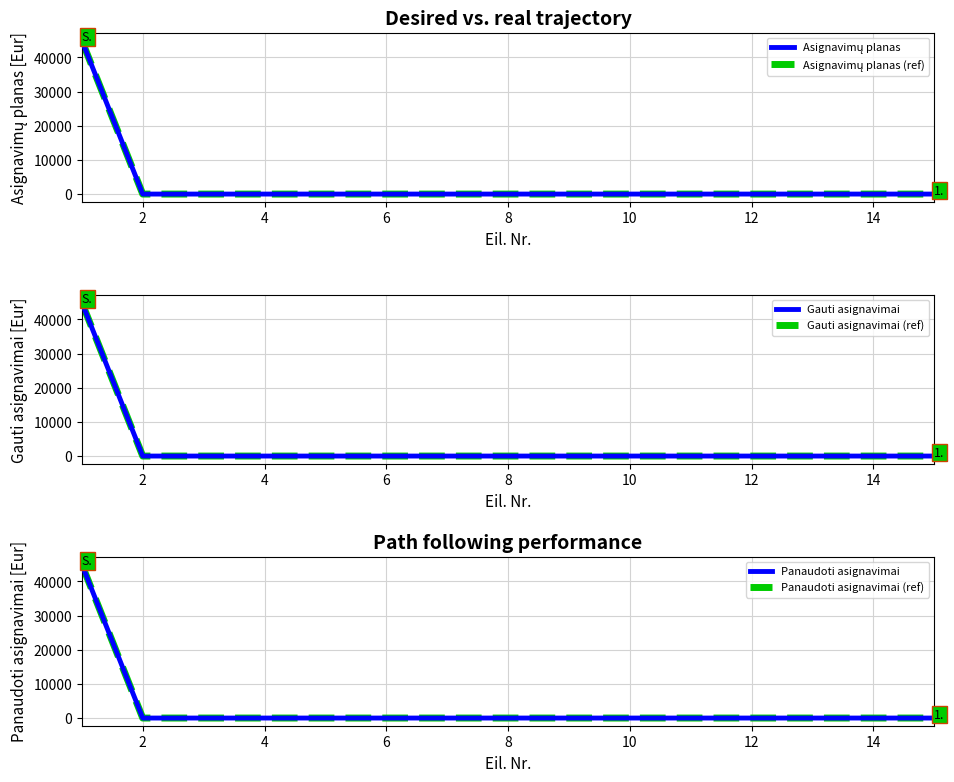

How many series are shown in this chart?

6